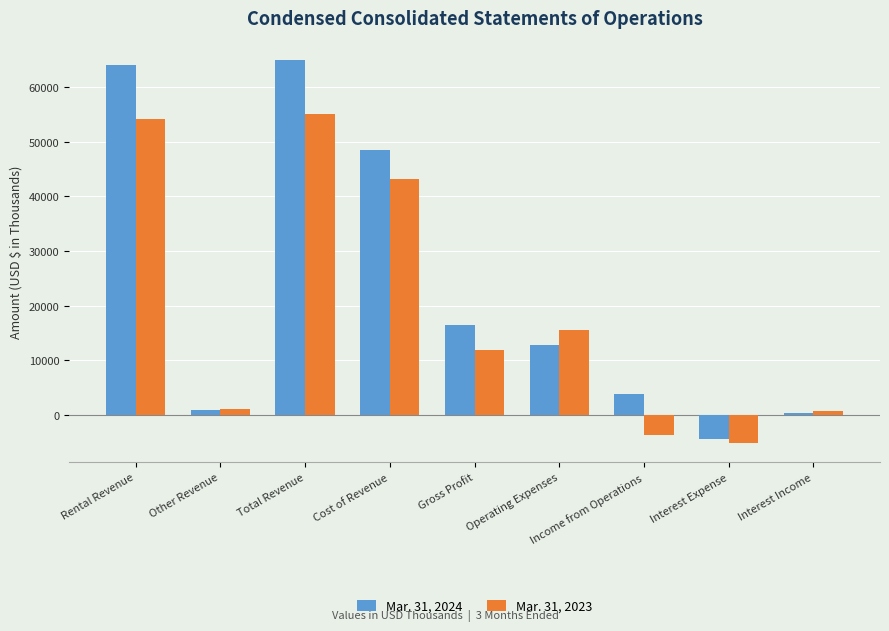

Reading right to left, list all the values displayed in this chart.

Mar. 31, 2024: Interest Income=324	Interest Expense=-4527	Income from Operations=3800	Operating Expenses=12688	Gross Profit=16488	Cost of Revenue=48573	Total Revenue=65061	Other Revenue=919	Rental Revenue=64142
Mar. 31, 2023: Interest Income=620	Interest Expense=-5189	Income from Operations=-3697	Operating Expenses=15567	Gross Profit=11870	Cost of Revenue=43213	Total Revenue=55083	Other Revenue=952	Rental Revenue=54131